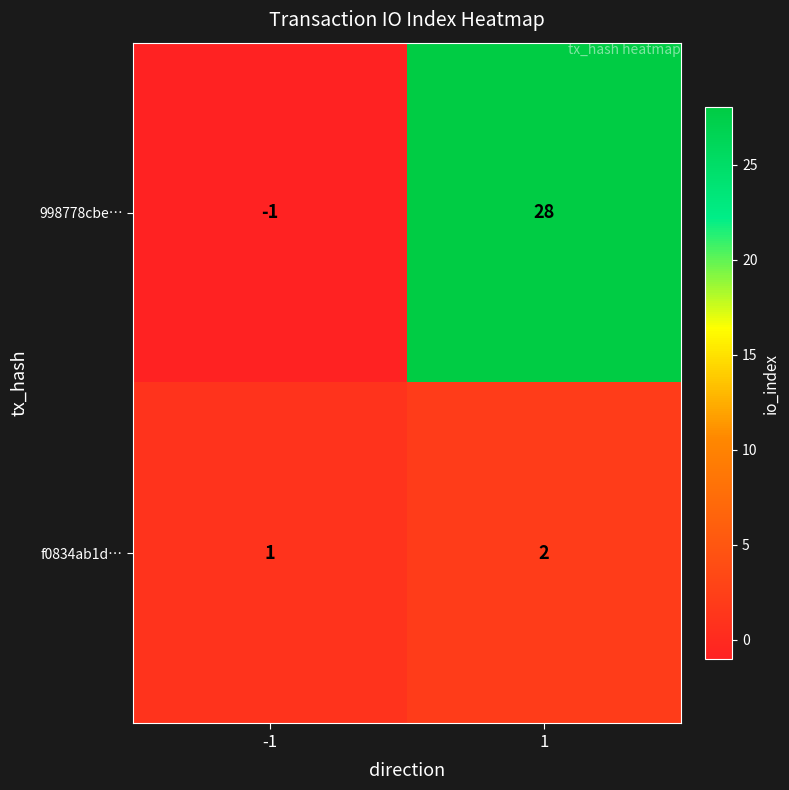

How many values in the 998778cbe… series are below 28?

1